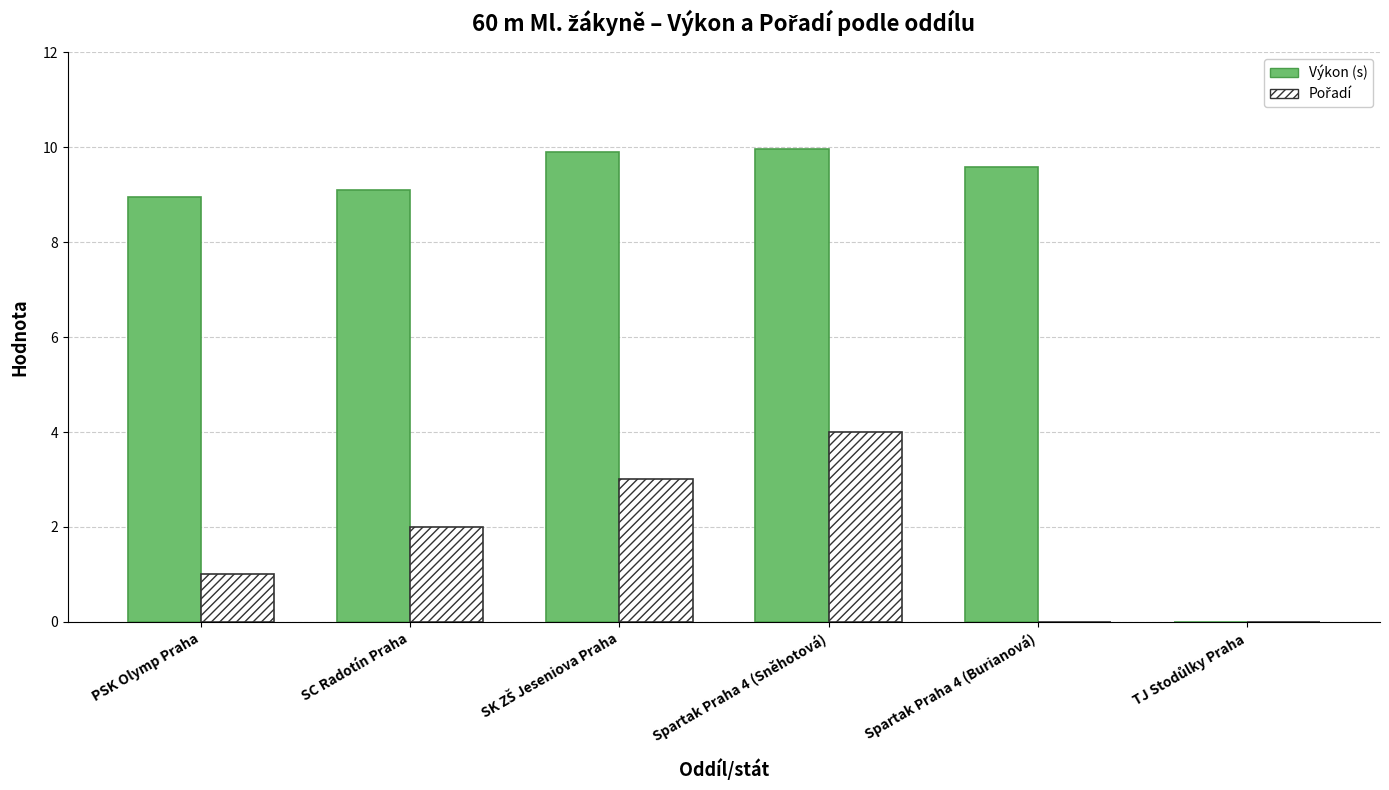

What is the total value across all series at Spartak Praha 4 (Burianová)?

9.6